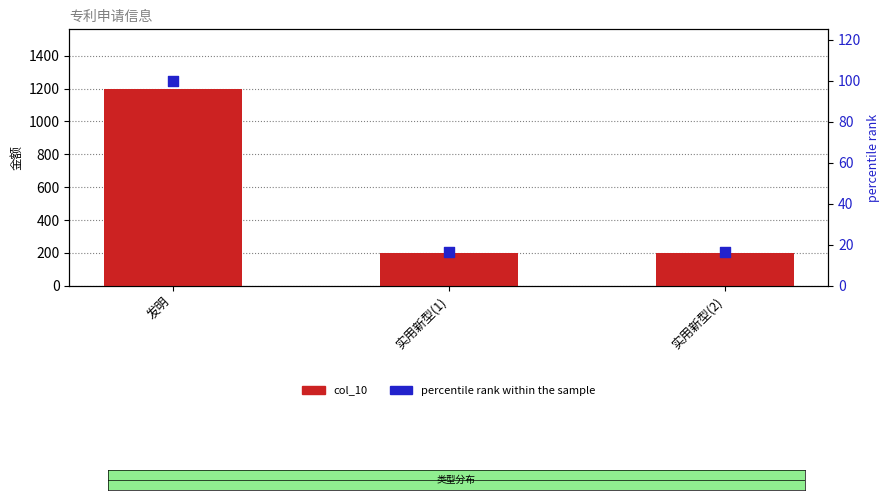

Which series has the largest total across all categories?

col_10